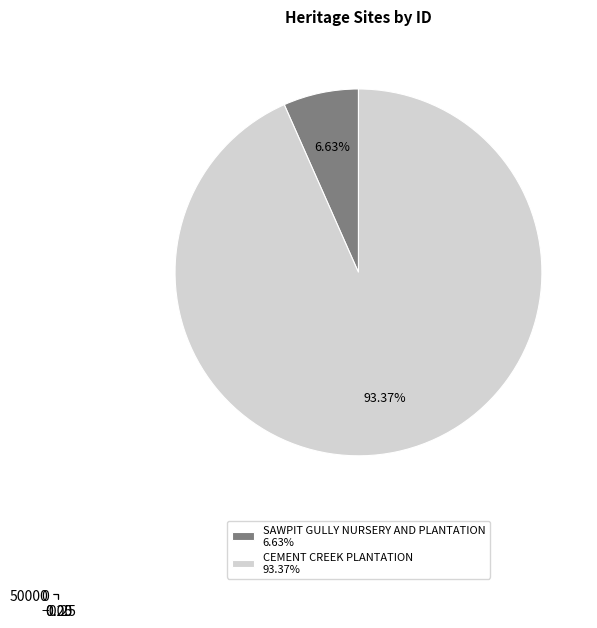

Which category has the biggest portion of the pie?

CEMENT CREEK PLANTATION